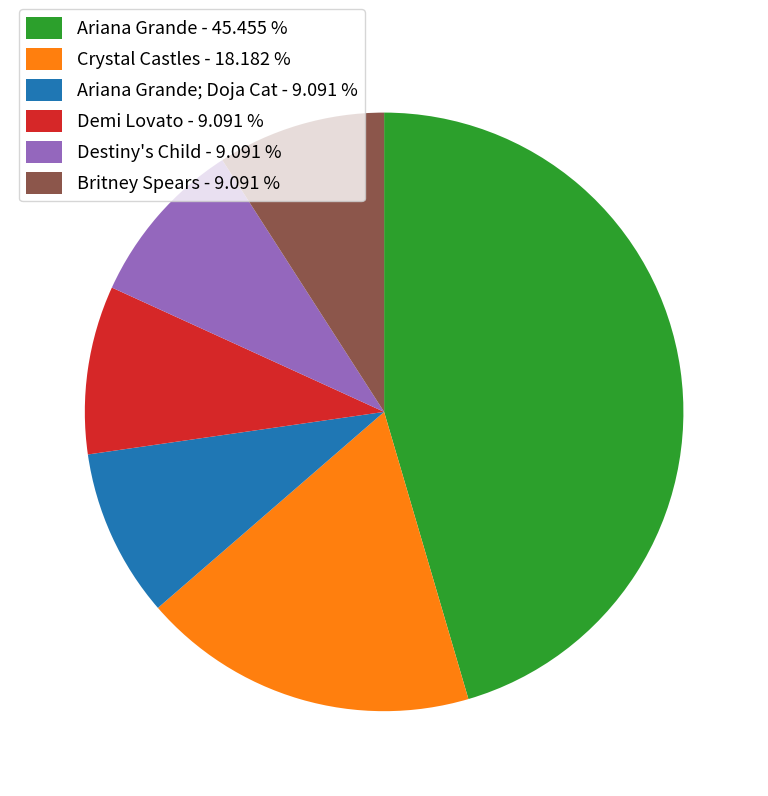

Is the sum of Crystal Castles - 18.182 % and Britney Spears - 9.091 % greater than half?

No